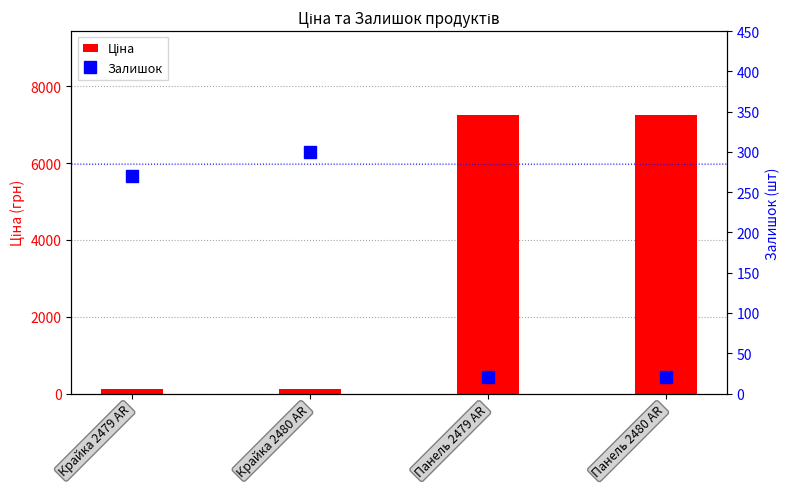

Rank the categories by Ціна value from highest to lowest.

Панель 2479 AR, Панель 2480 AR, Крайка 2479 AR, Крайка 2480 AR